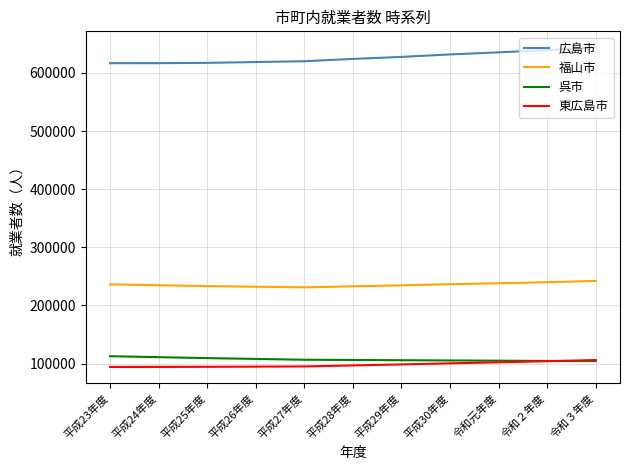

Is the value of 福山市 at 平成29年度 greater than the value of 呉市 at 平成26年度?

Yes